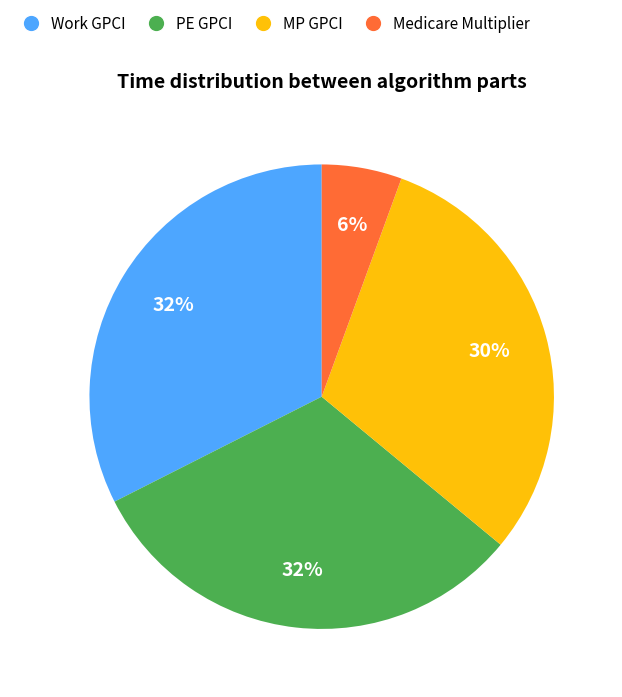

Count the number of slices in the pie.

4